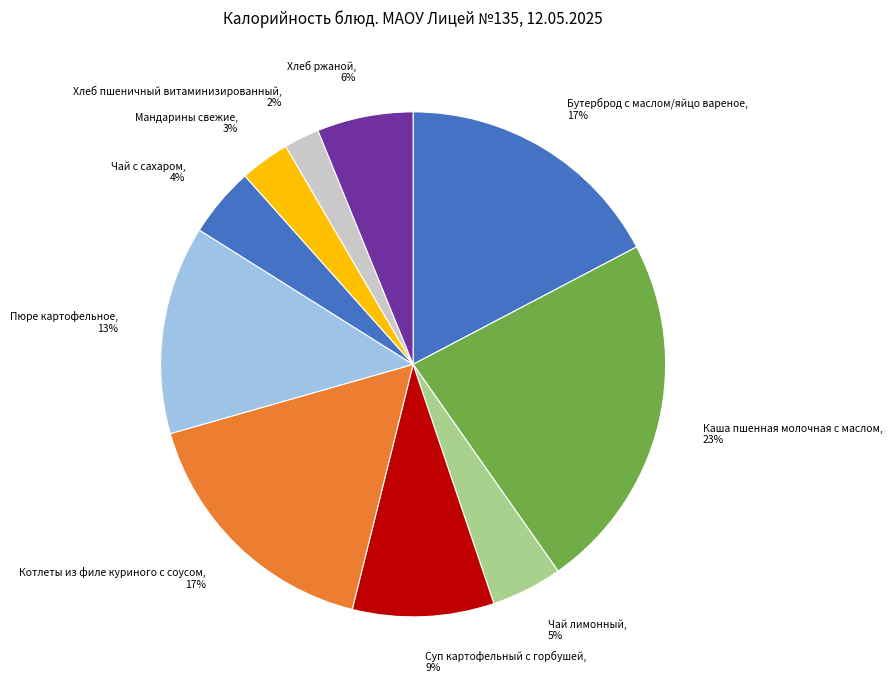

Is the sum of Бутерброд с маслом/яйцо вареное and Котлеты из филе куриного с соусом greater than half?

No